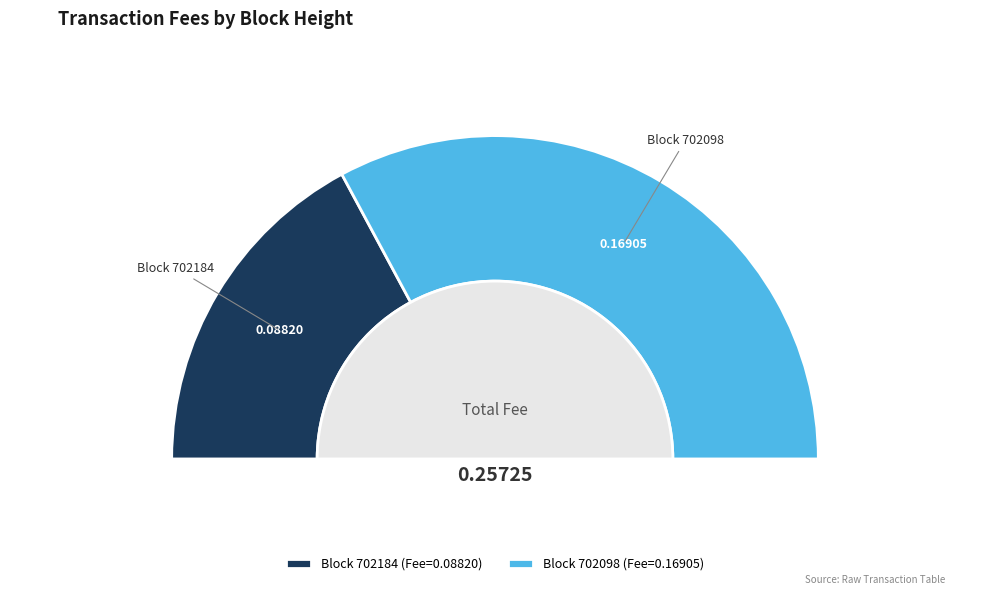

What is the change in value from 702184 to 702098?

+0.1